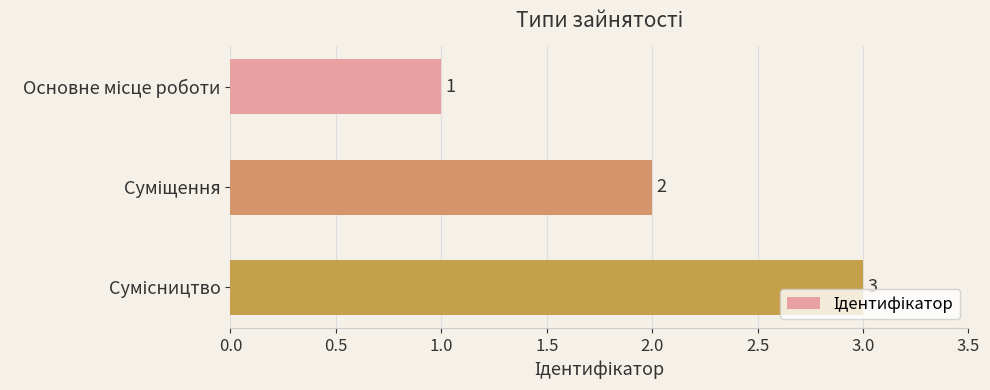

What is the greatest value displayed?

3